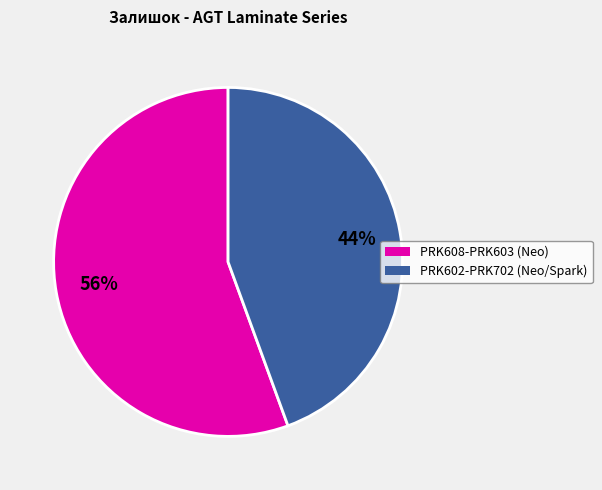

Does any single category account for the majority?

Yes